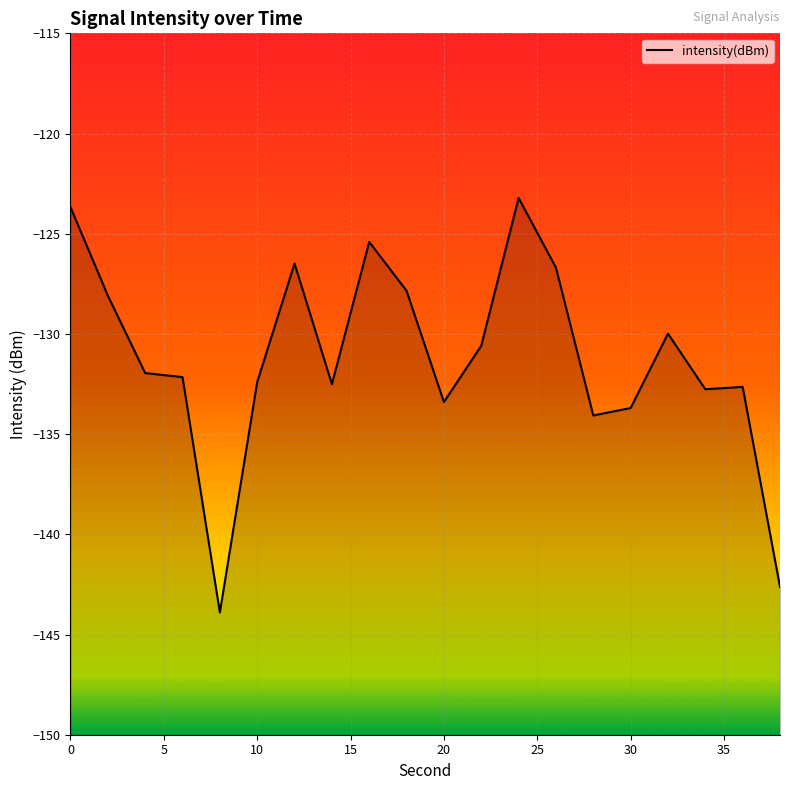

What is the sum of all values?

-2624.1